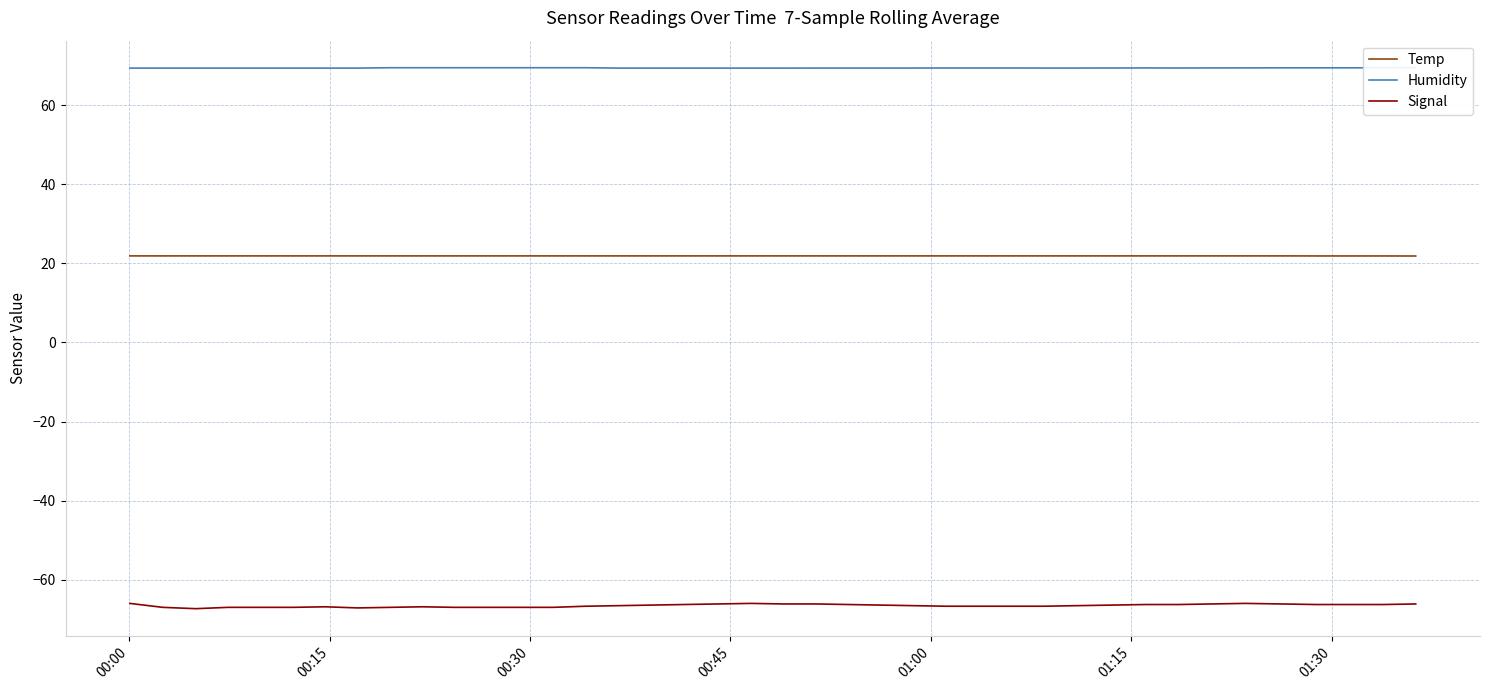

Does the chart display data point markers on the line(s)?

No